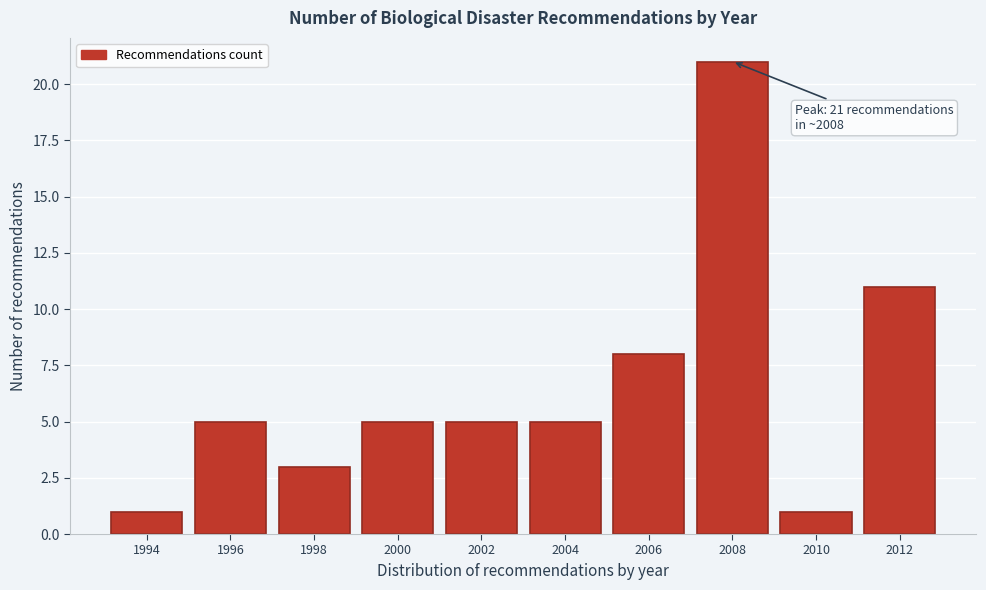

Reading right to left, transcribe all the data shown in this chart.

11	1	21	8	5	5	5	3	5	1